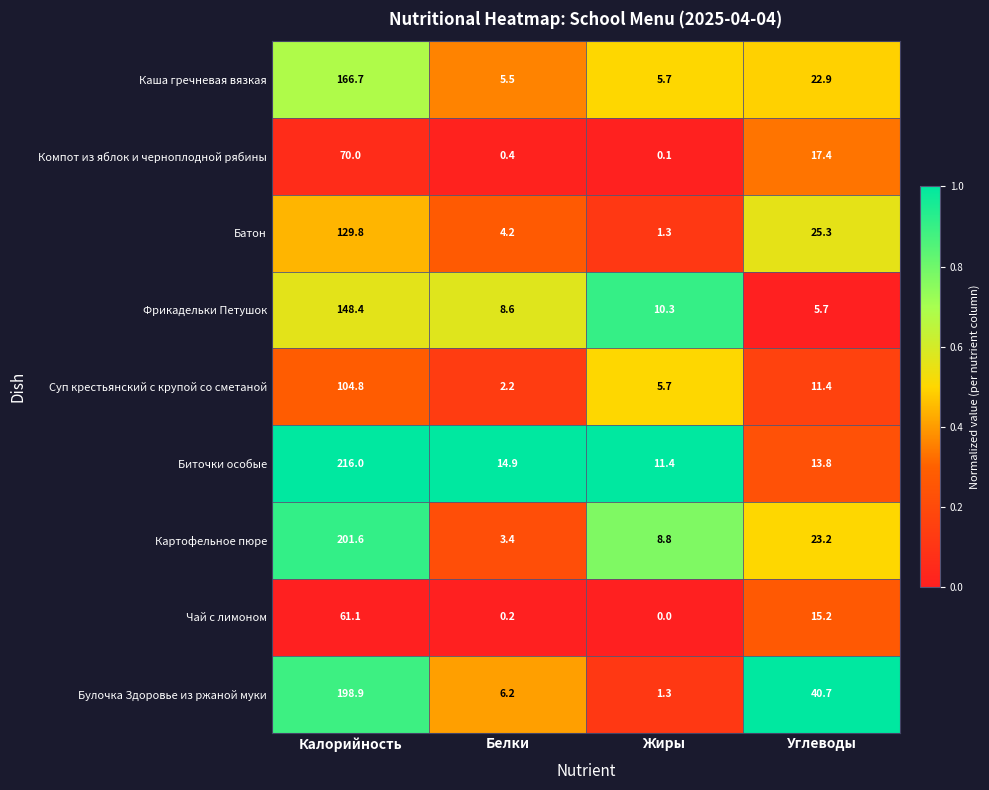

What is the sum of the Батон values at Жиры and Углеводы?

26.6